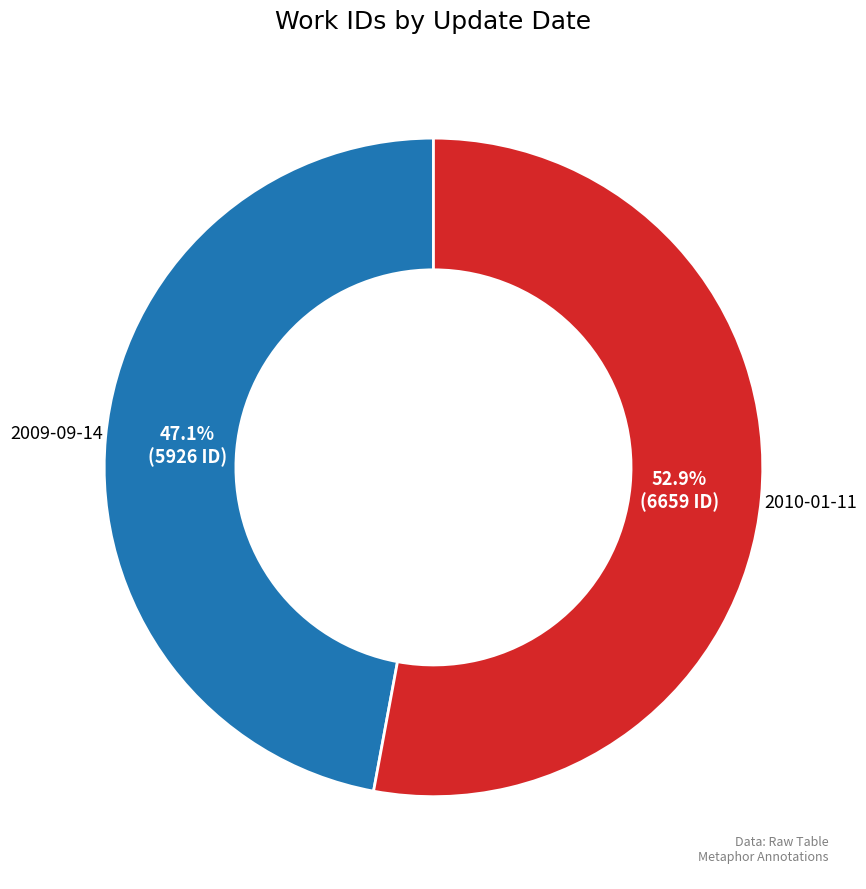

How many segments does this pie chart have?

2